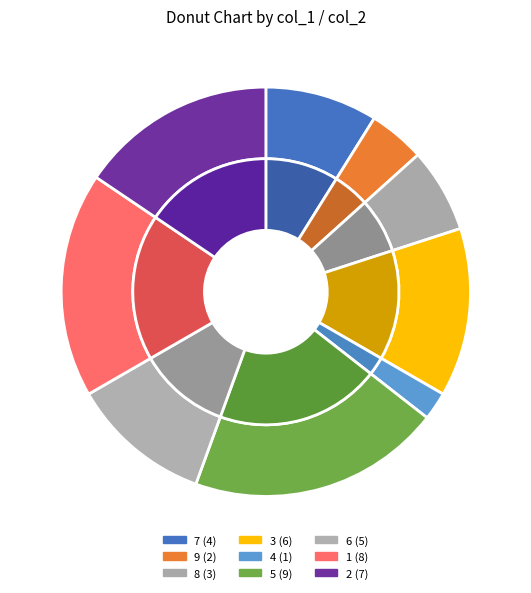

Rank the categories by value from highest to lowest.

5, 1, 2, 3, 6, 7, 8, 9, 4